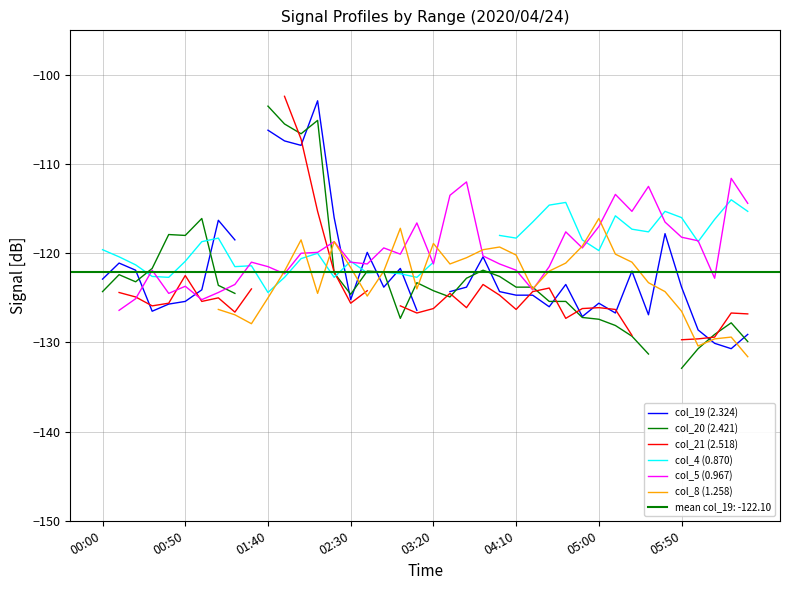

Is this an area chart (filled region under the line)?

No